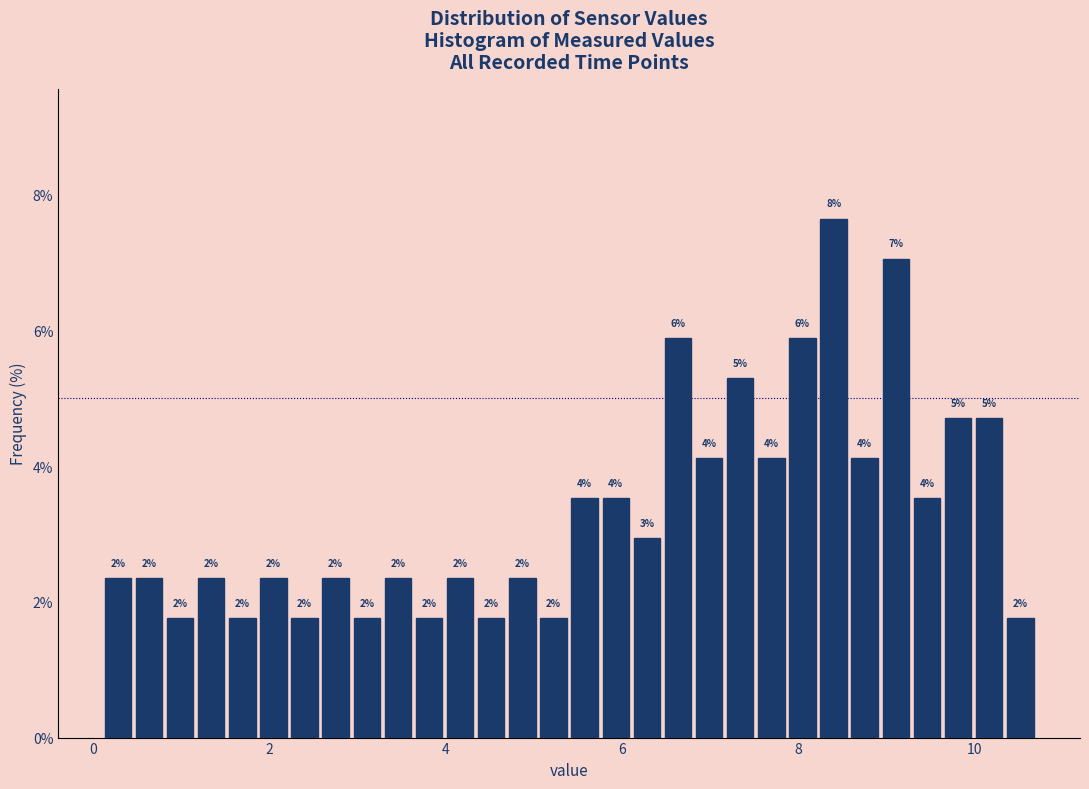

Read against the x-axis, roughly where is the centre of the tallest bar?

8.4